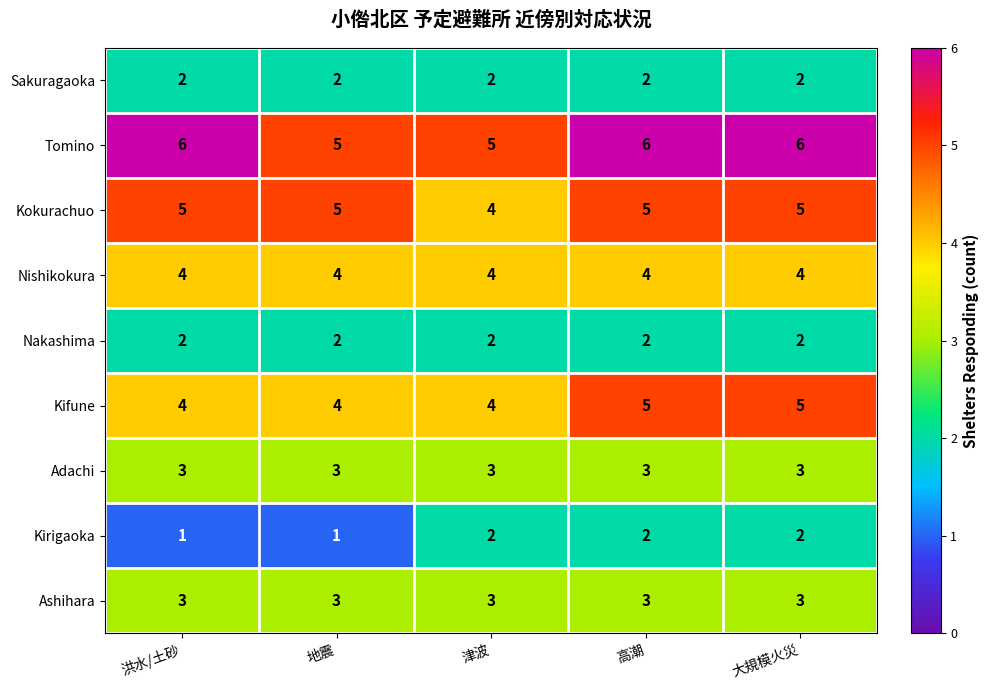

The Nakashima series shows 3 at 津波. True or false?

False